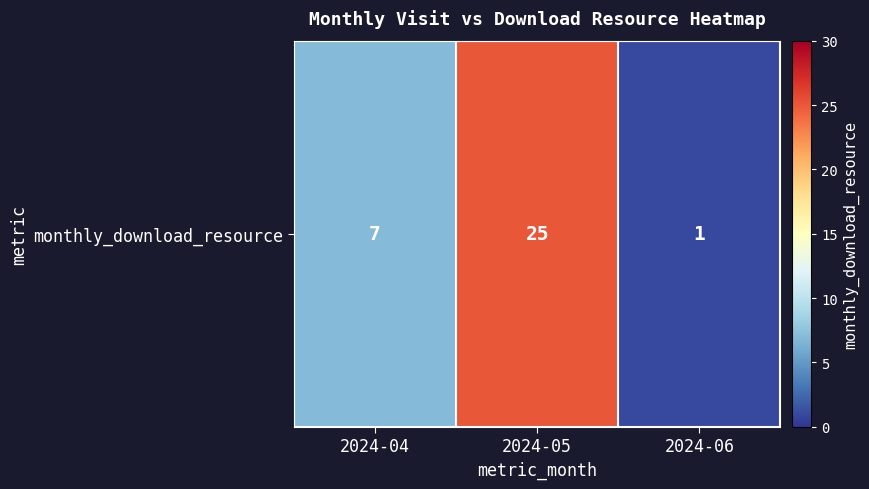

What is the ratio of the value at 2024-05 to the value at 2024-06?

25.0